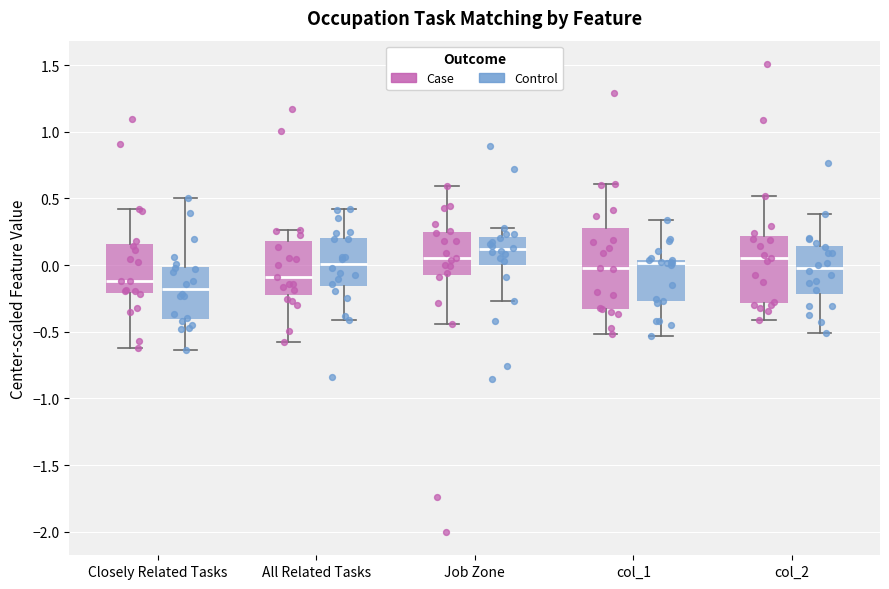

Which box has the highest median line?

Job Zone (Control)